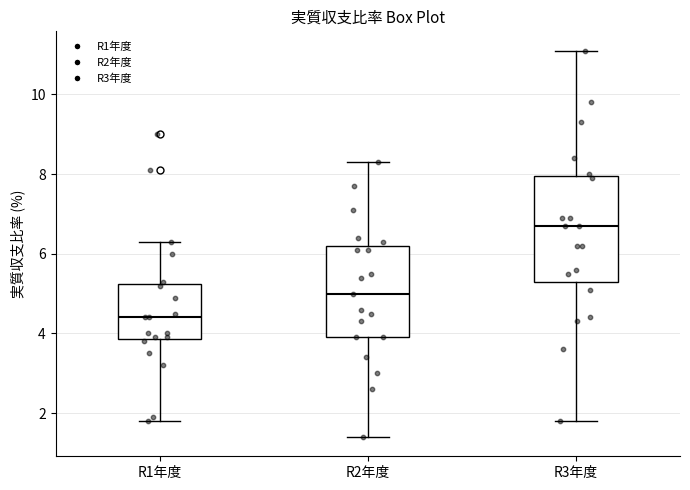

Reading left to right, read every box against the y-axis: the position of its median line, the range the box covers, and the ends of its whiskers. The values are not printed on the chart, so give them approximately, as read against the axis.

R1年度: median 4.4, box 3.8 to 5.2, whiskers 1.8 to 6.4
R2年度: median 5.0, box 4.0 to 6.2, whiskers 1.4 to 8.4
R3年度: median 6.8, box 5.4 to 8.0, whiskers 1.8 to 11.2